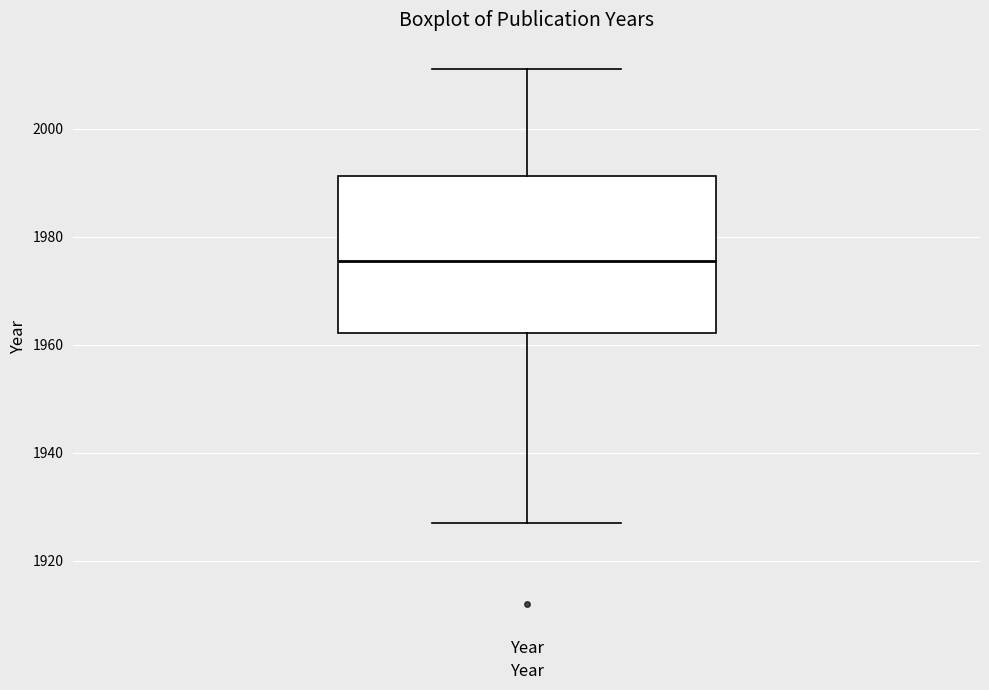

Where does the median line of the box for Year sit on the y-axis? The values are not printed on the chart, so give them approximately, as read against the axis.

1976